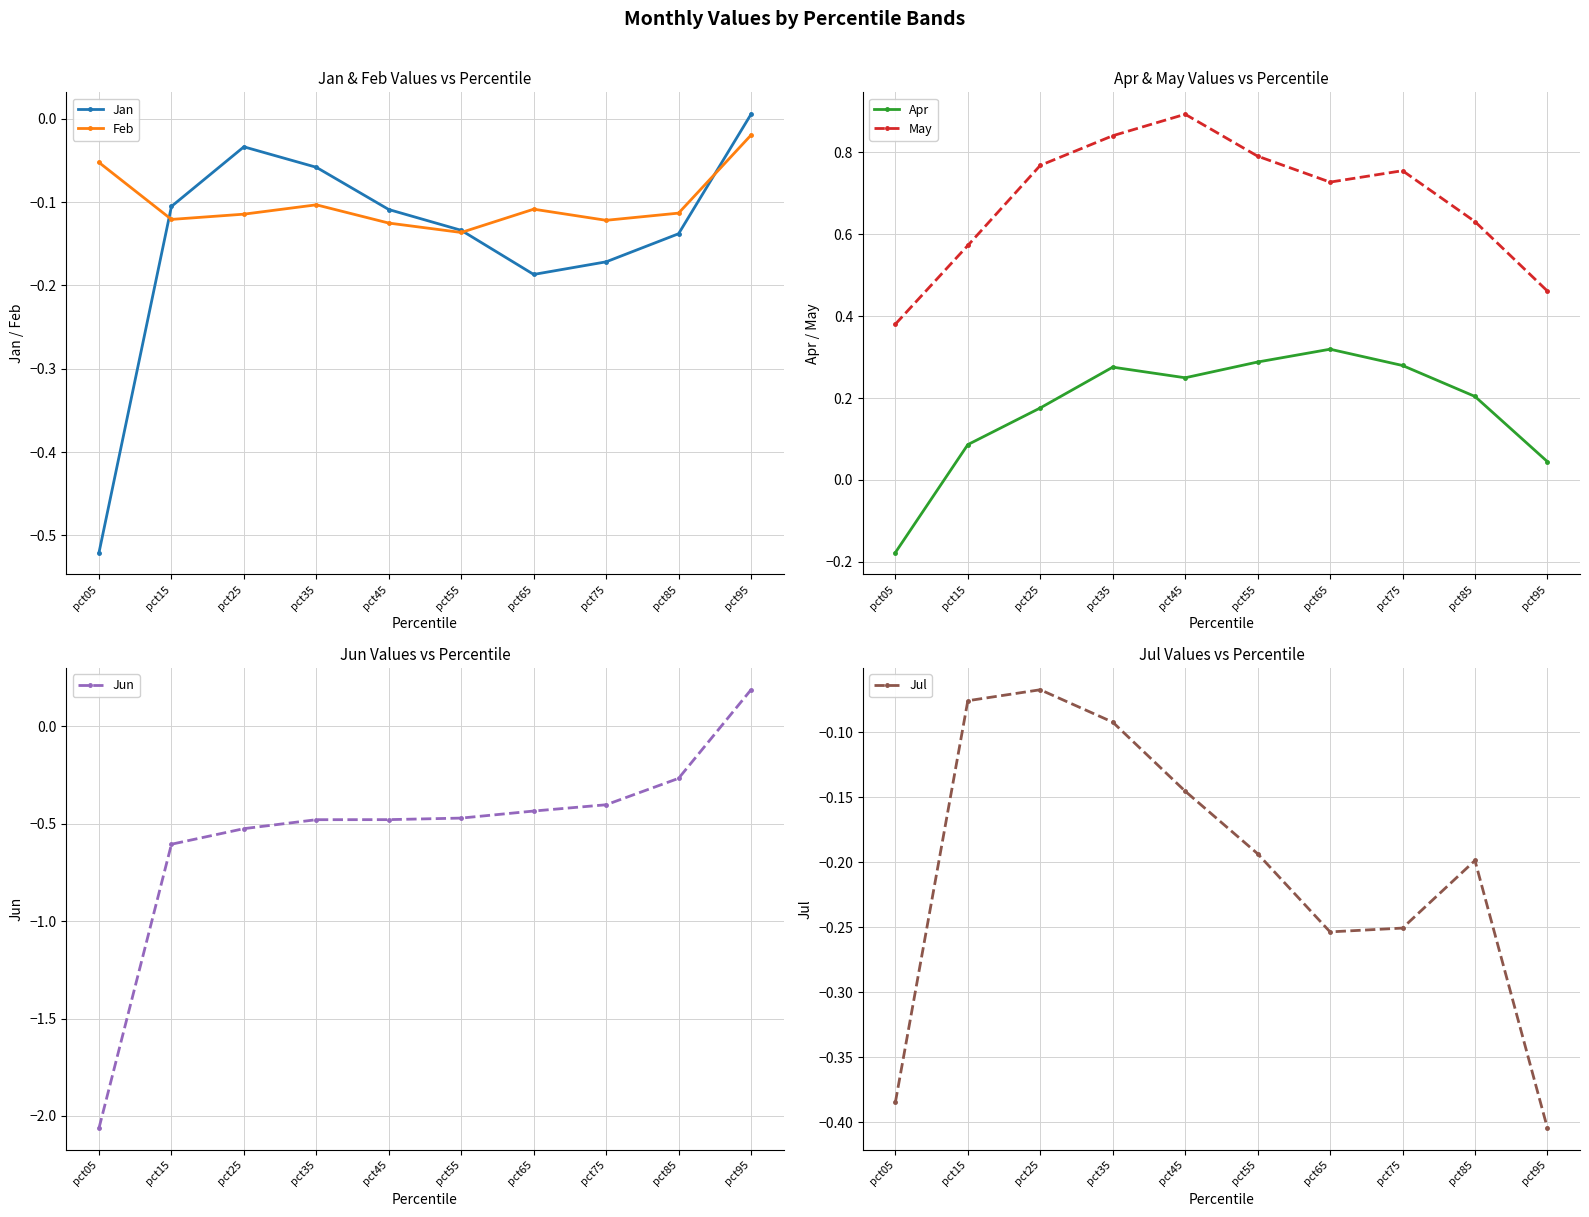

What is the difference between the maximum and minimum values in the Jul series?

0.3